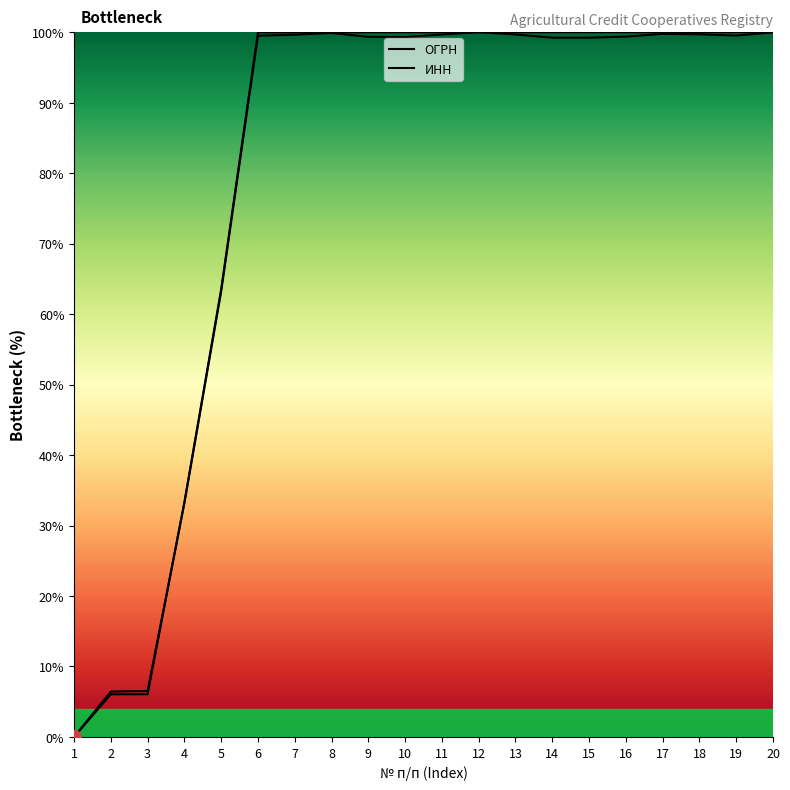

How many lines are shown in the chart?

2